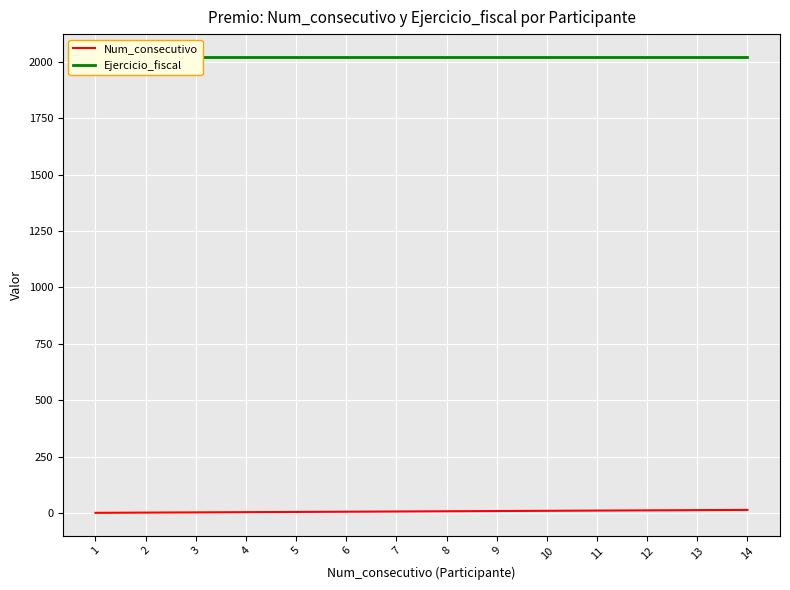

What is the maximum value shown in the chart?

2022